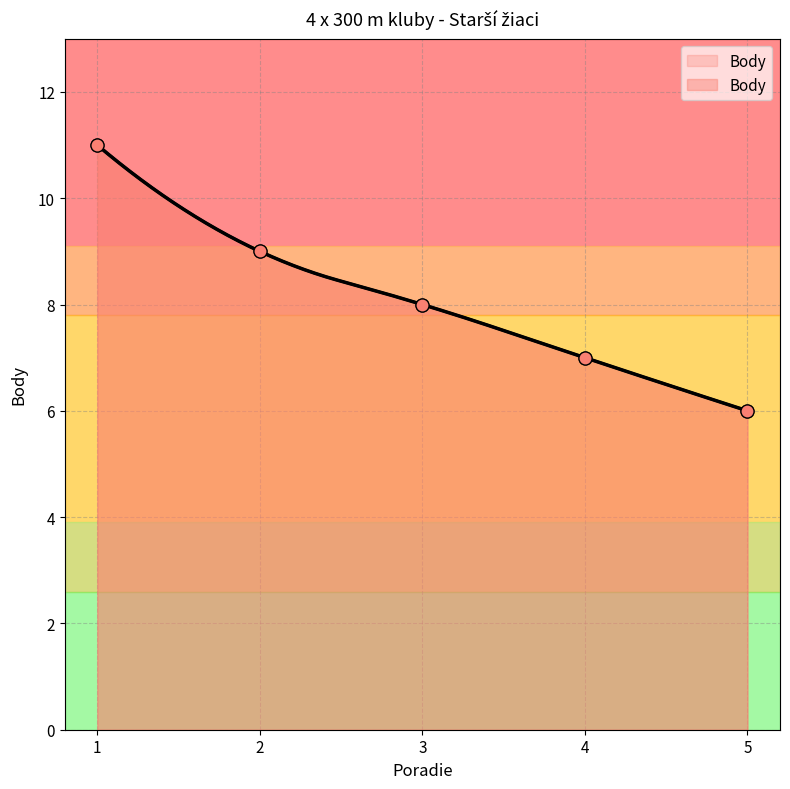

Between 4 and 1, which is larger?

1